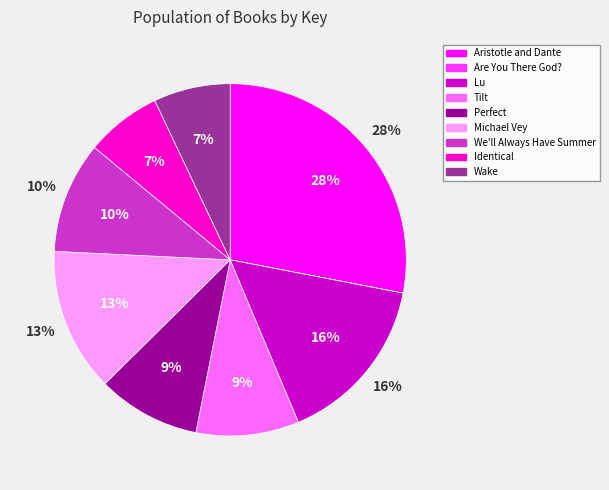

What is the smallest slice in the pie chart?

Are You There God?